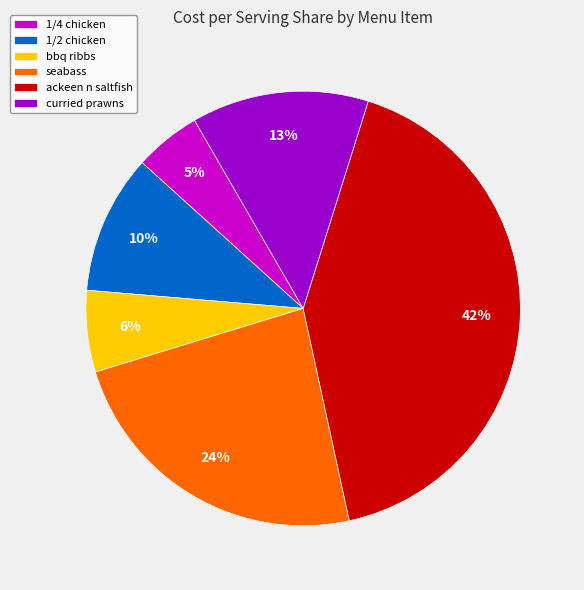

Count the number of slices in the pie.

6